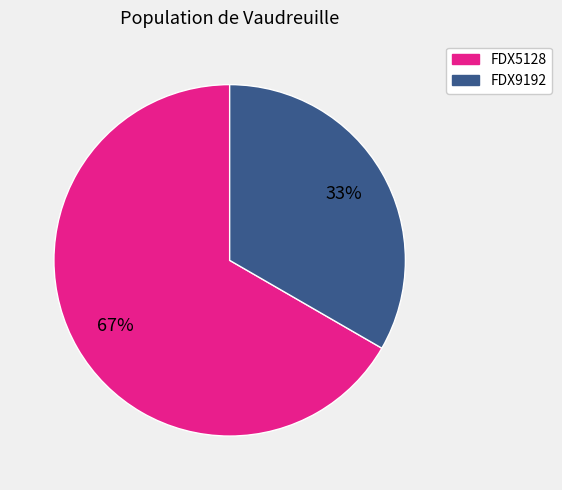

True or false: FDX5128 accounts for 67% of the total.

True